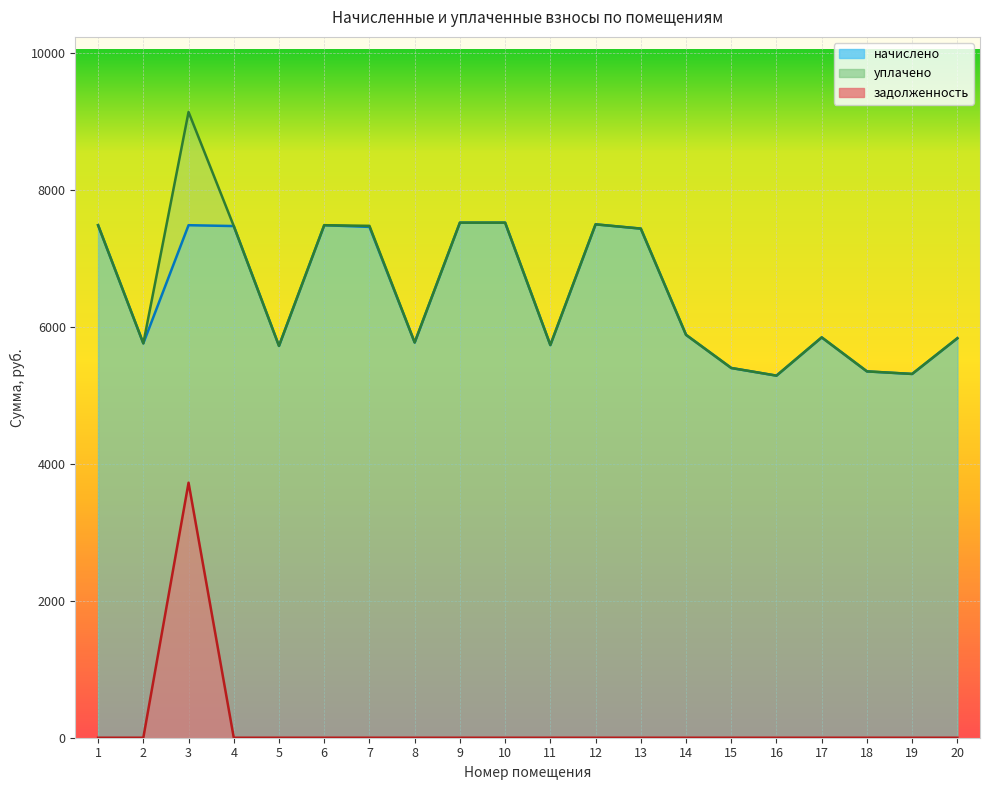

True or false: задолженность and начислено intersect in this chart.

False